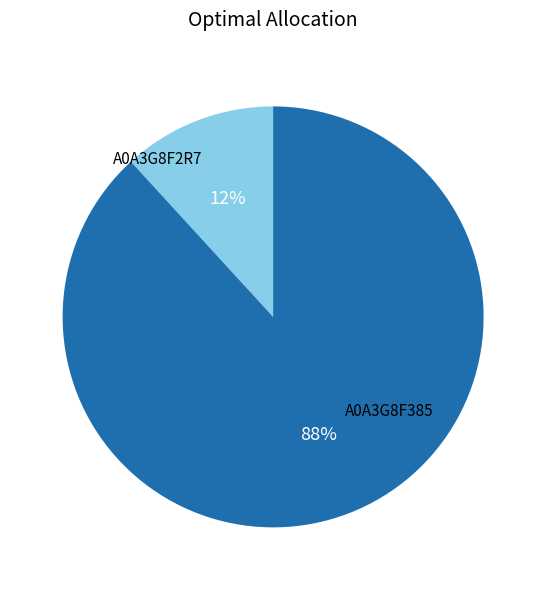

Is there a majority slice in this chart?

Yes